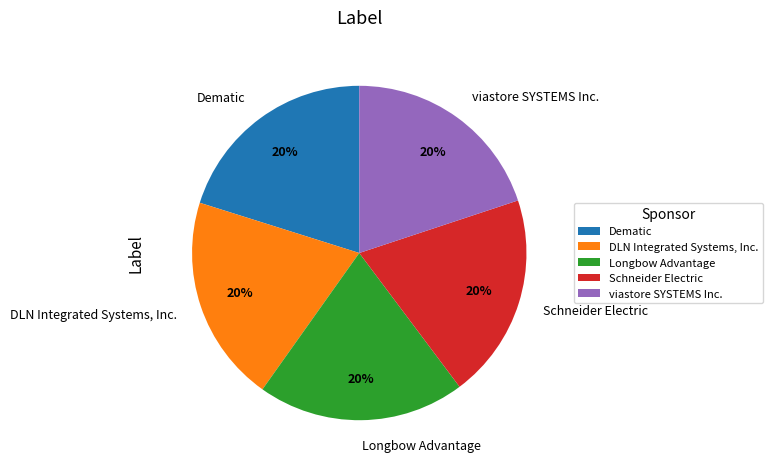

How many slices are in this pie chart?

5